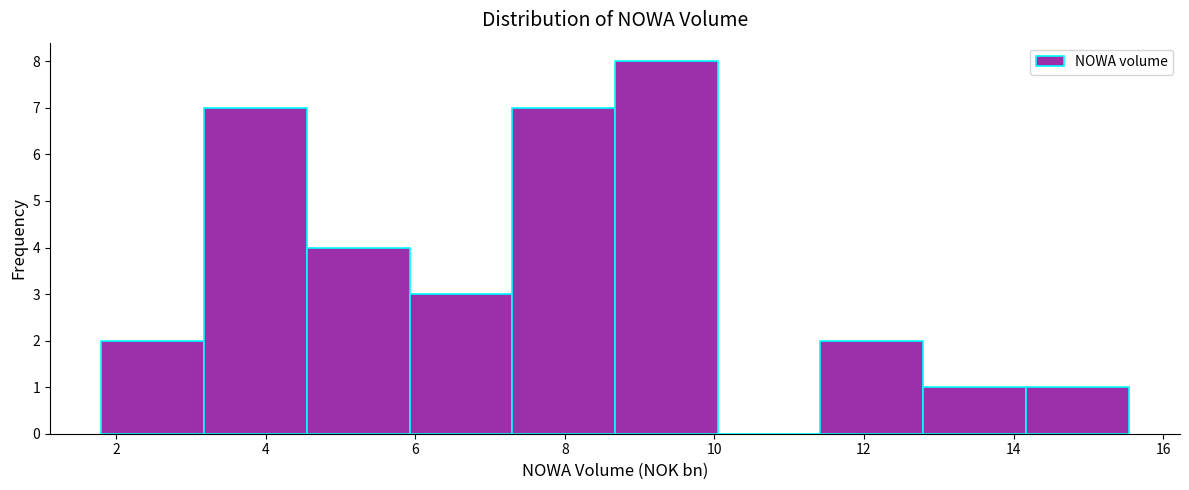

Reading left to right, list every bar in this chart as the range it spans on the x-axis followed by its height. Neither the bar edges nor the heights are printed on the chart, so give them approximately, as read against the axes.

1.8 to 3.2: 2
3.2 to 4.6: 7
4.6 to 6.0: 4
6.0 to 7.2: 3
7.2 to 8.6: 7
8.6 to 10.0: 8
10.0 to 11.4: 0
11.4 to 12.8: 2
12.8 to 14.2: 1
14.2 to 15.6: 1